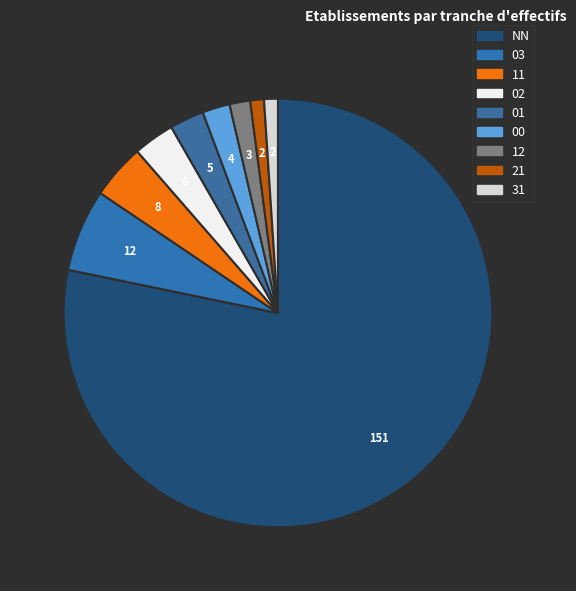

Is there any slice that represents more than half of the pie?

Yes